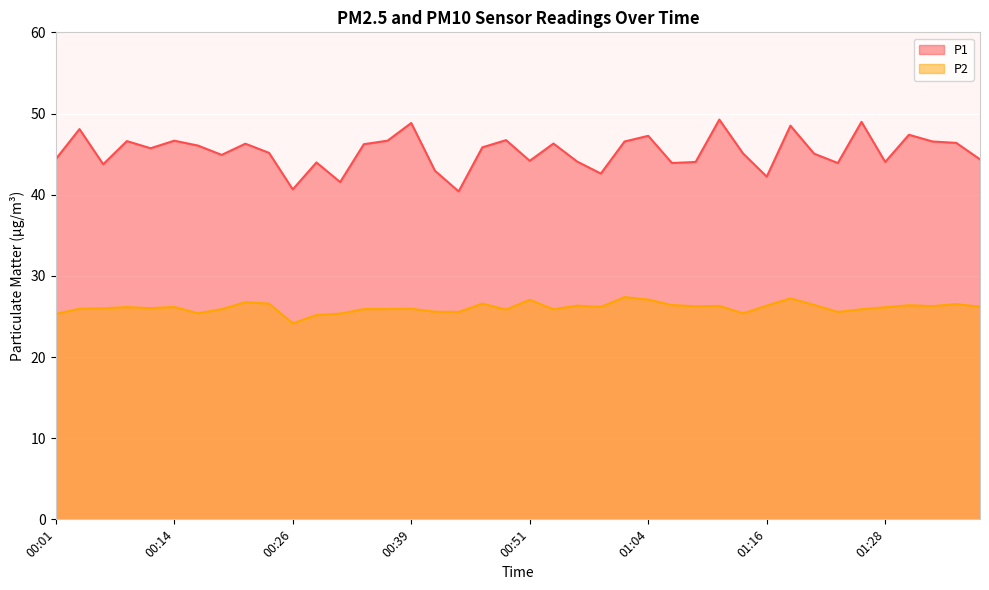

Reading left to right, extract all data points from this chart.

P1: 44.4	48.1	43.8	46.6	45.7	46.6	46.0	44.9	46.3	45.1	40.6	44.0	41.5	46.2	46.6	48.8	43.0	40.4	45.8	46.7	44.2	46.3	44.1	42.6	46.5	47.2	43.9	44.0	49.2	45.1	42.2	48.5	45.0	43.9	49.0	44.0	47.4	46.5	46.4	44.4
P2: 25.3	25.9	26.0	26.1	26.0	26.2	25.4	25.9	26.8	26.6	24.1	25.2	25.4	25.9	25.9	25.9	25.6	25.6	26.6	25.9	27.1	25.9	26.3	26.2	27.4	27.1	26.4	26.2	26.3	25.4	26.3	27.2	26.4	25.6	25.9	26.1	26.4	26.3	26.5	26.2